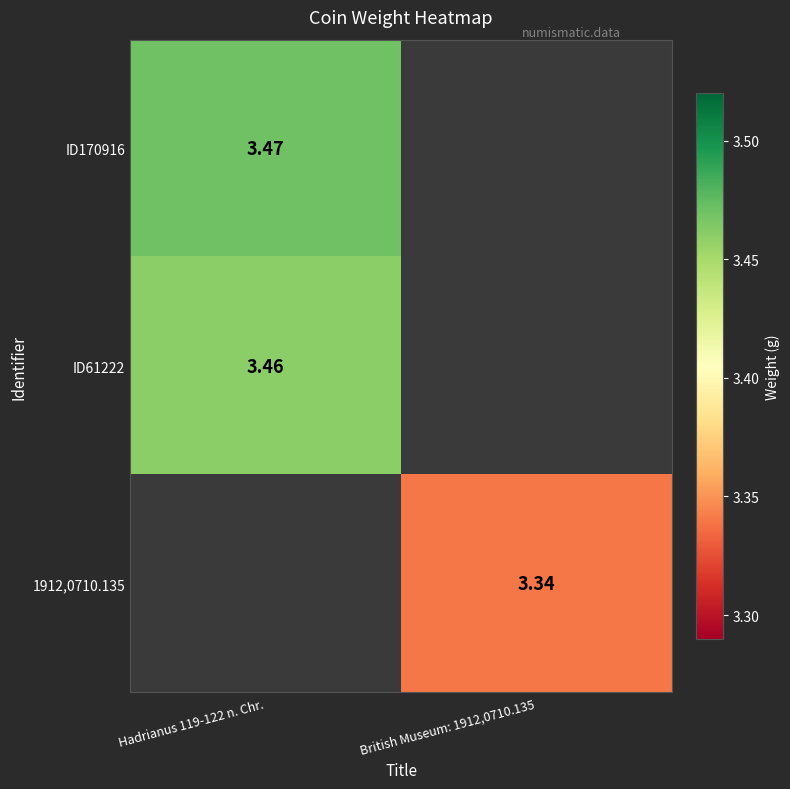

Is the value of 1912,0710.135 at British Museum: 1912,0710.135 greater than the value of ID61222 at Hadrianus 119-122 n. Chr.?

No